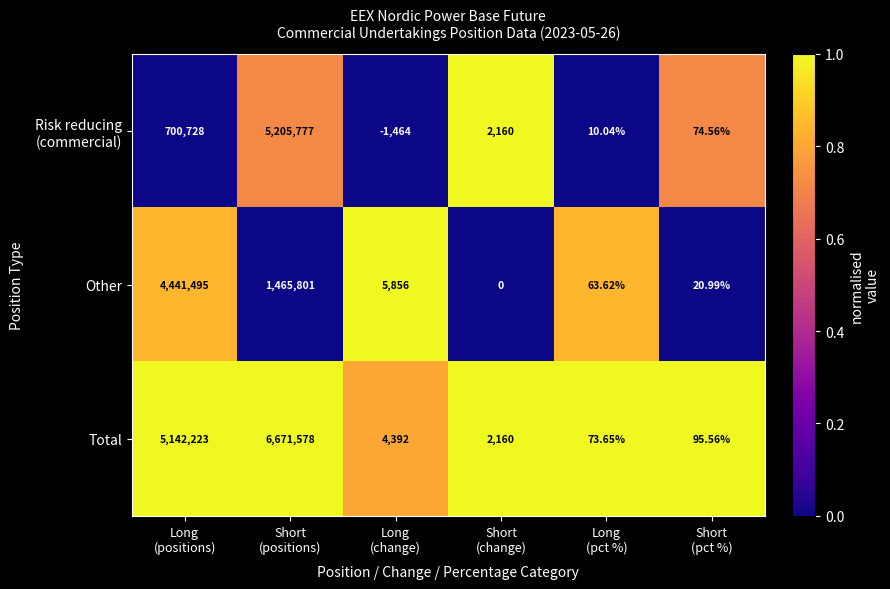

Between Short
(positions) and Short
(change), which series saw the biggest shift?

Total